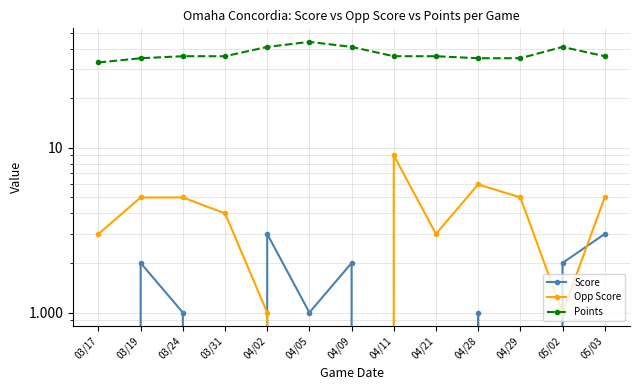

Where is the first local minimum for Score?

03/31